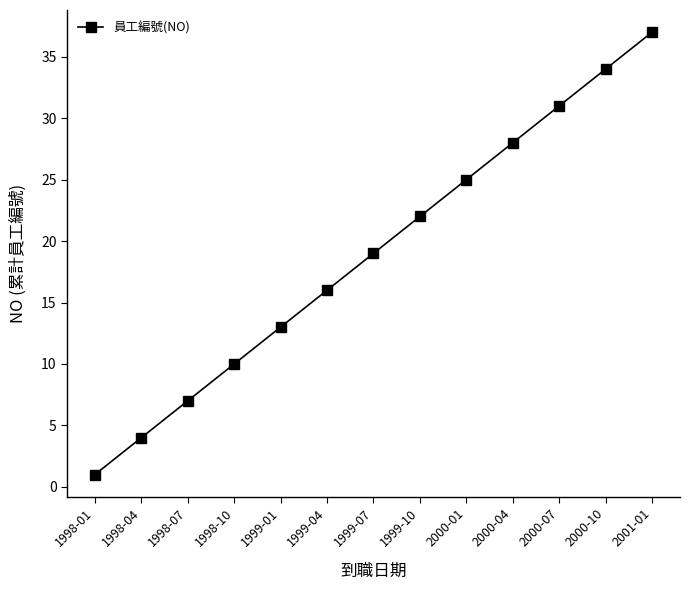

What position from the left is 1998-10?

4